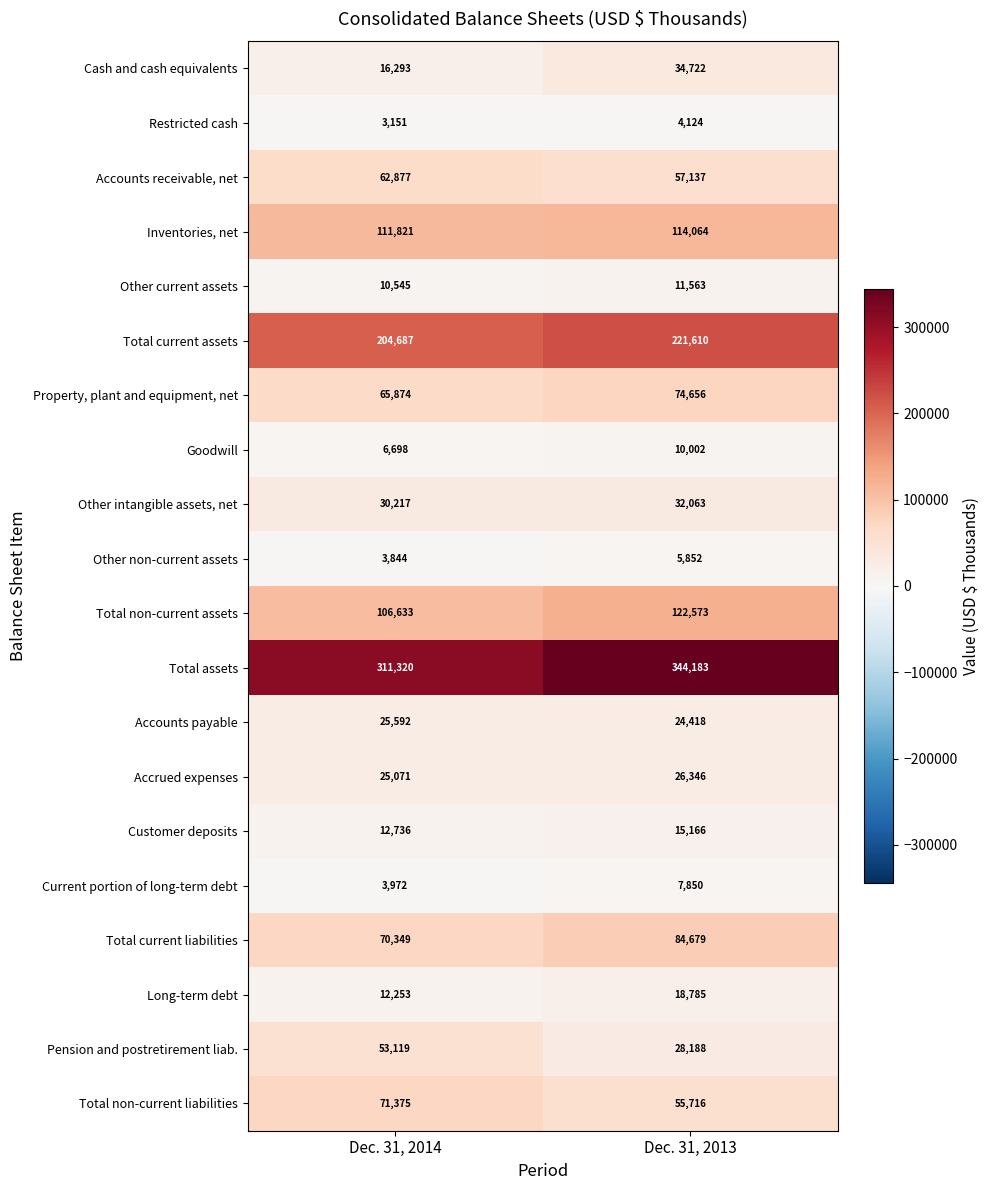

At which label is Customer deposits closest to 13951?

Dec. 31, 2014